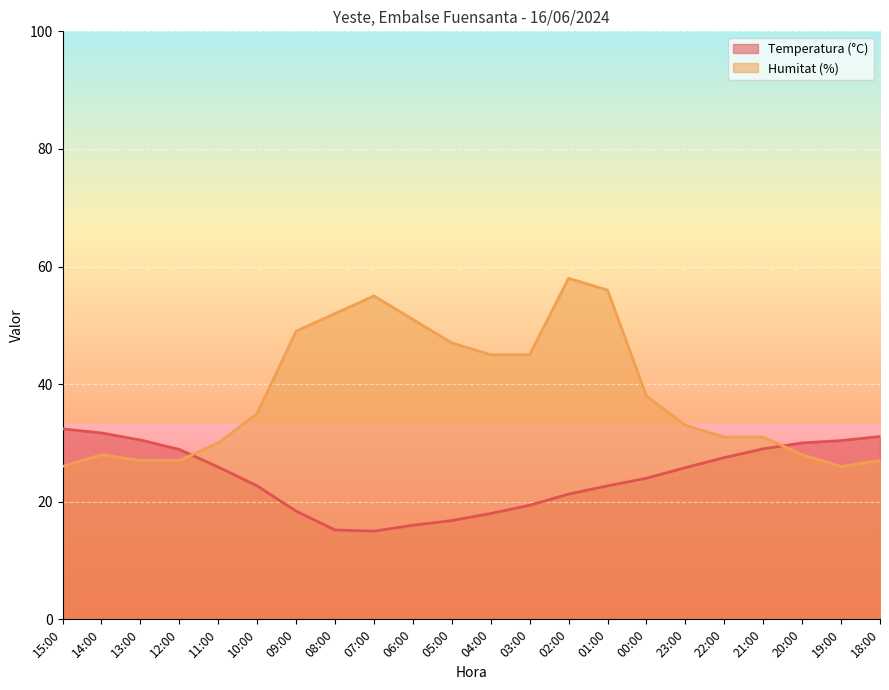

True or false: Temperatura (°C) and Humitat (%) intersect in this chart.

True